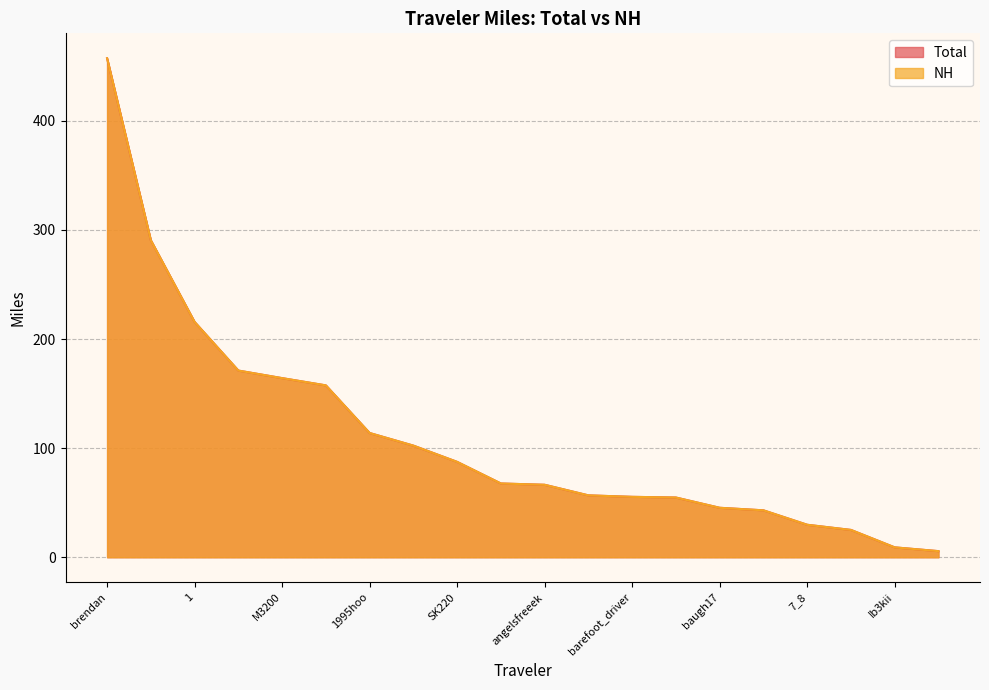

Does the chart display data point markers on the line(s)?

No